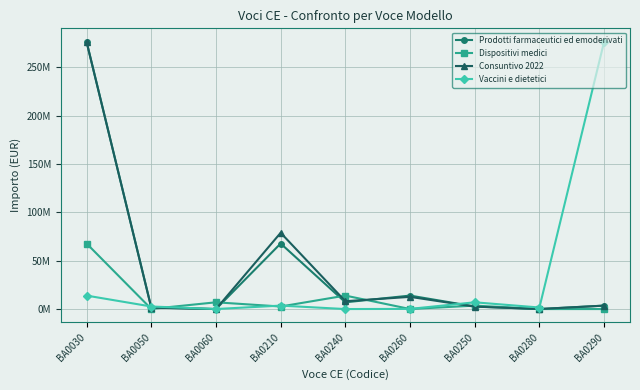

How many interior local valleys does the Vaccini e dietetici series have?

3